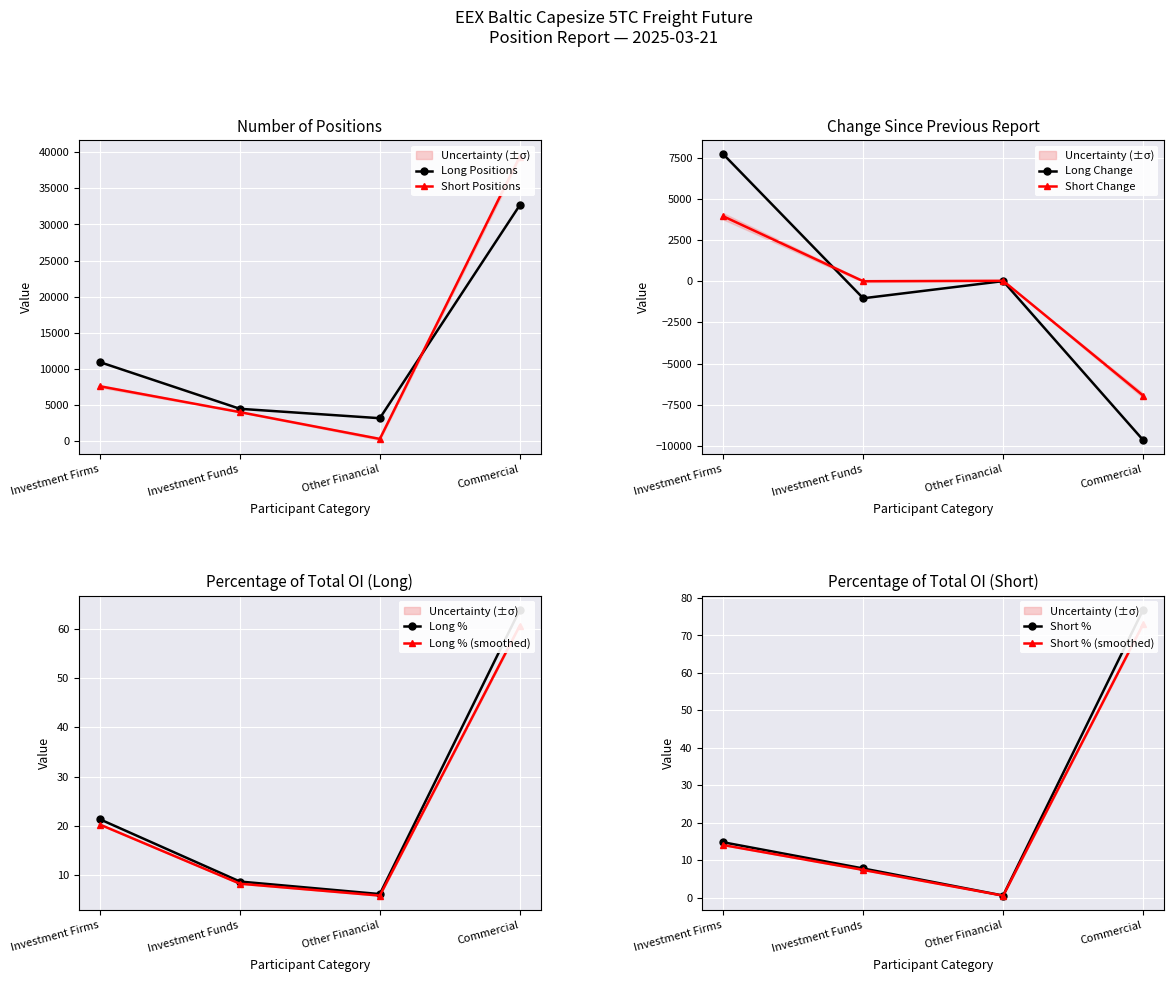

How many data points in Change (Long) are above 5?

1